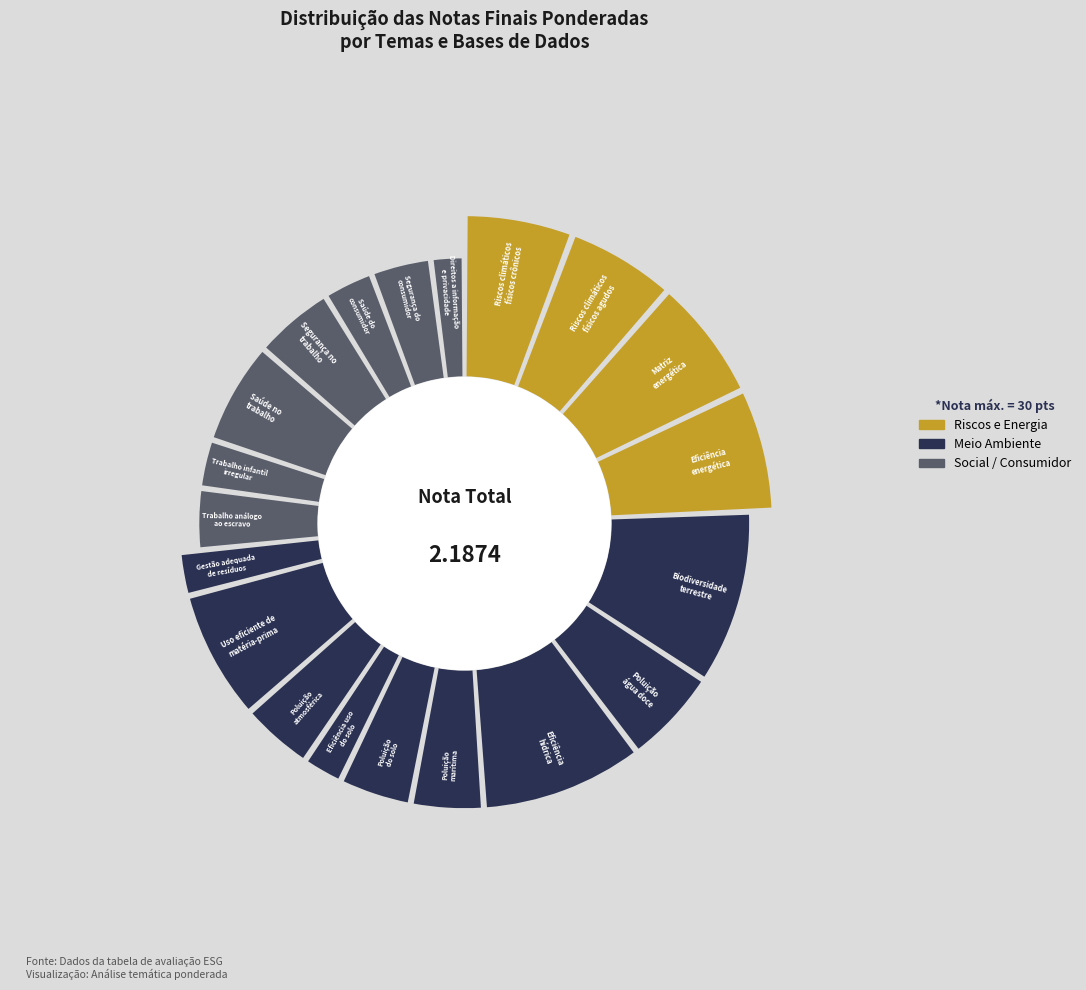

What percentage do Gestão adequada
de resíduos and Uso eficiente de
matéria-prima together represent?

9.9%